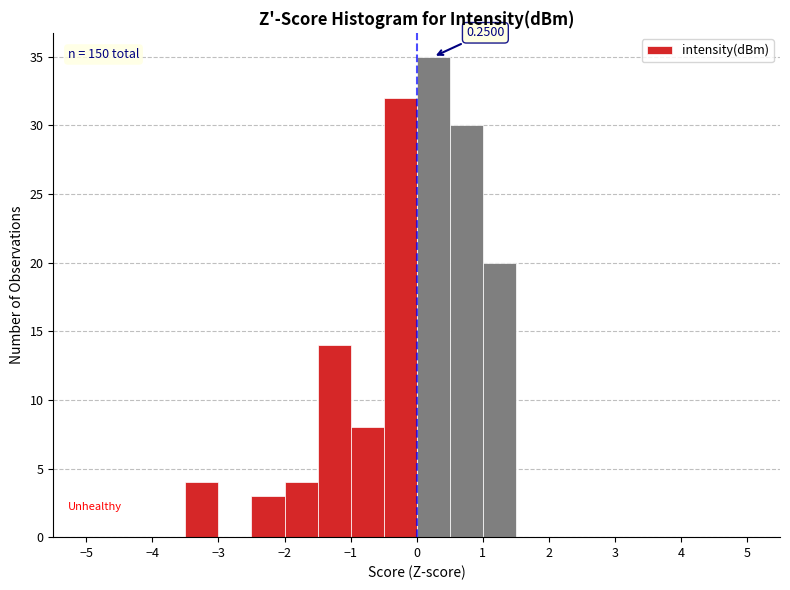

Which range on the x-axis has the tallest bar?

0.0 to 0.5